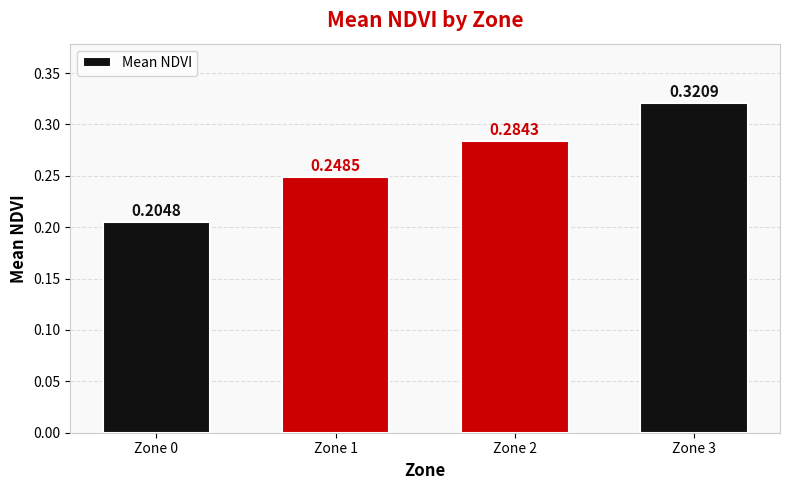

What is the difference between the maximum and second lowest values?

0.1